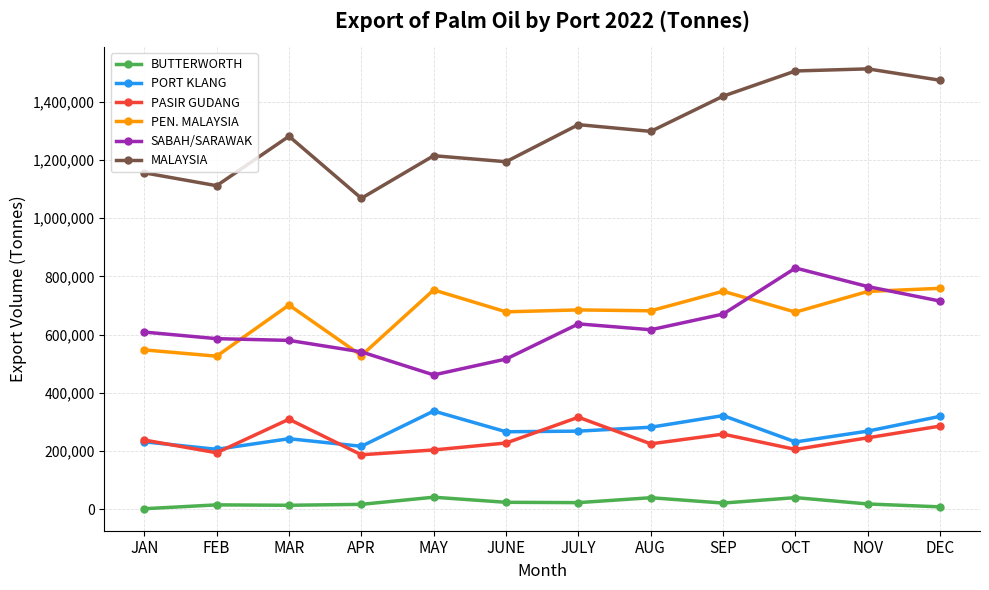

At MAY, list the series in order from largest to smallest.

MALAYSIA, PEN. MALAYSIA, SABAH/SARAWAK, PORT KLANG, PASIR GUDANG, BUTTERWORTH